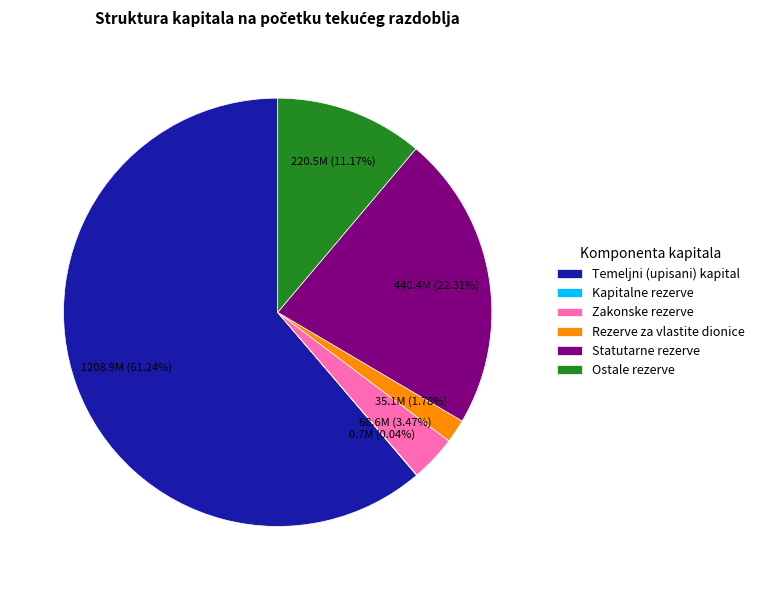

What percentage is the Rezerve za vlastite dionice slice, to the nearest percent?

2%